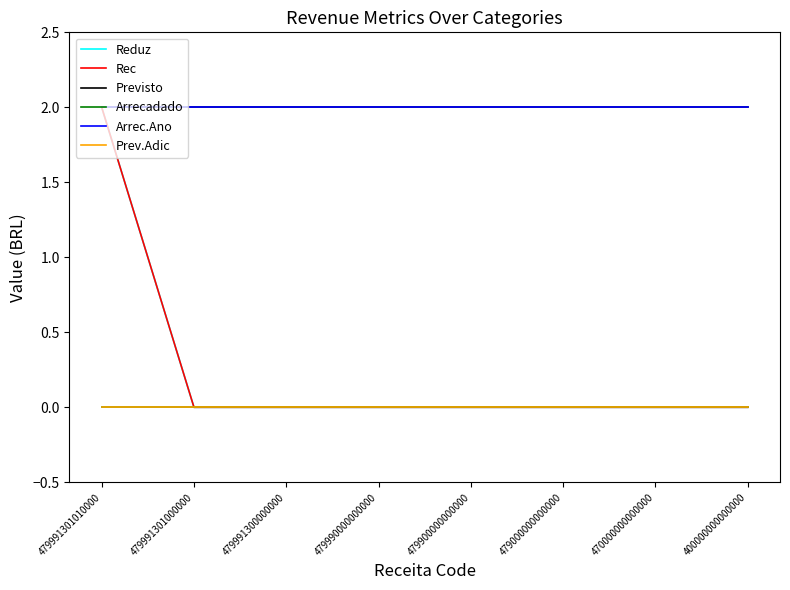

Is this an area chart (filled region under the line)?

No